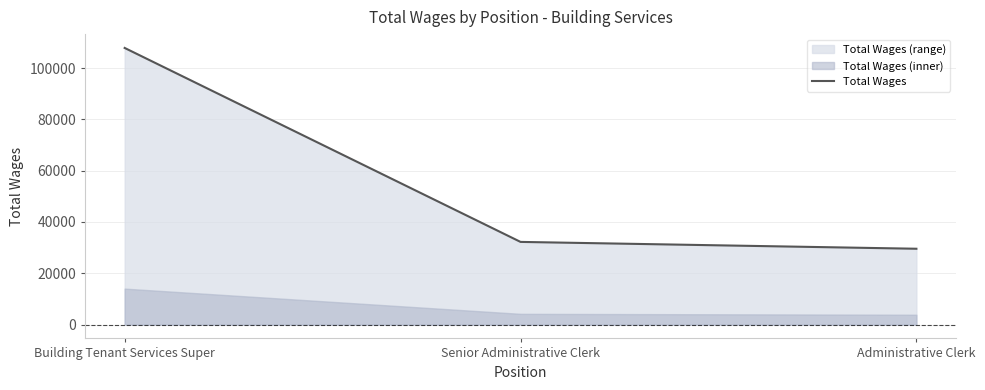

Reading left to right, extract all data points from this chart.

Building Tenant Services Super=107866	Senior Administrative Clerk=32238	Administrative Clerk=29571